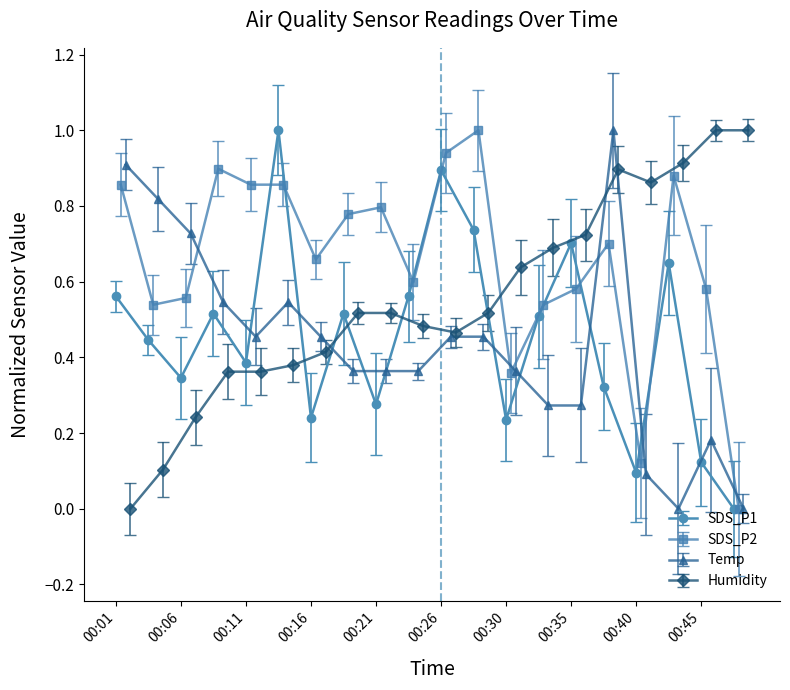

Where is the first local minimum for SDS_P1?

00:06